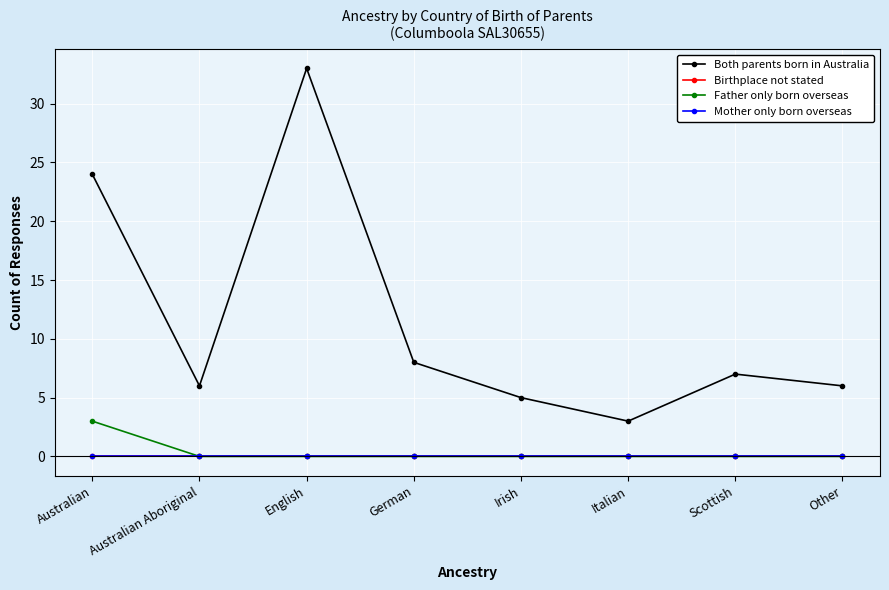

Does the chart have visible grid lines?

Yes